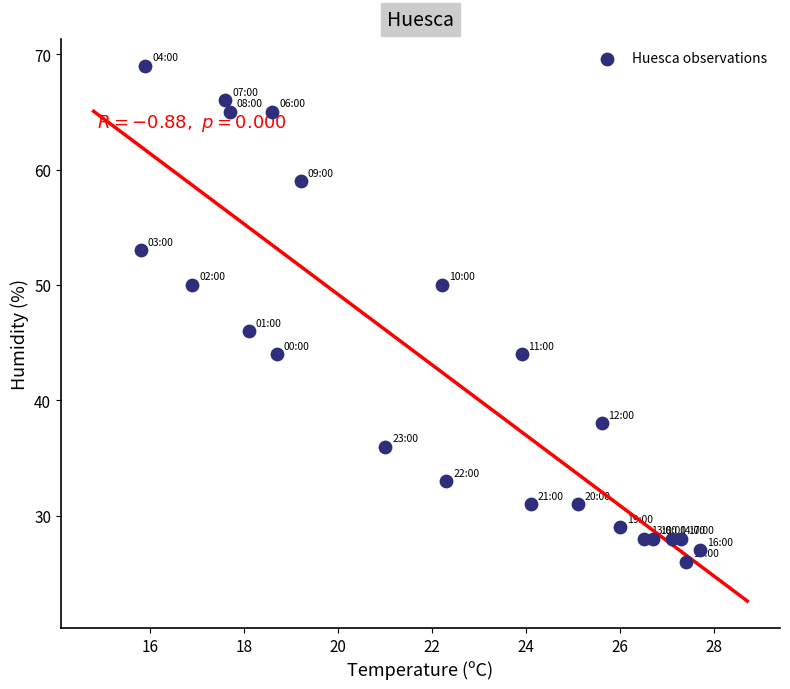

What Y value in the scatter plot is closest to 47?

46